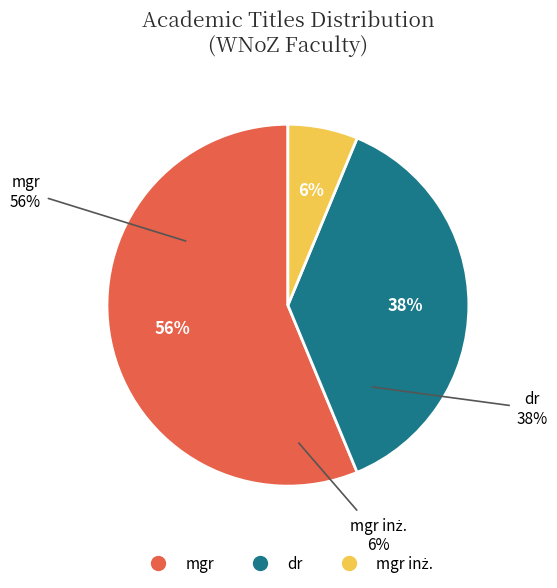

Which slice represents more than half of the pie?

mgr